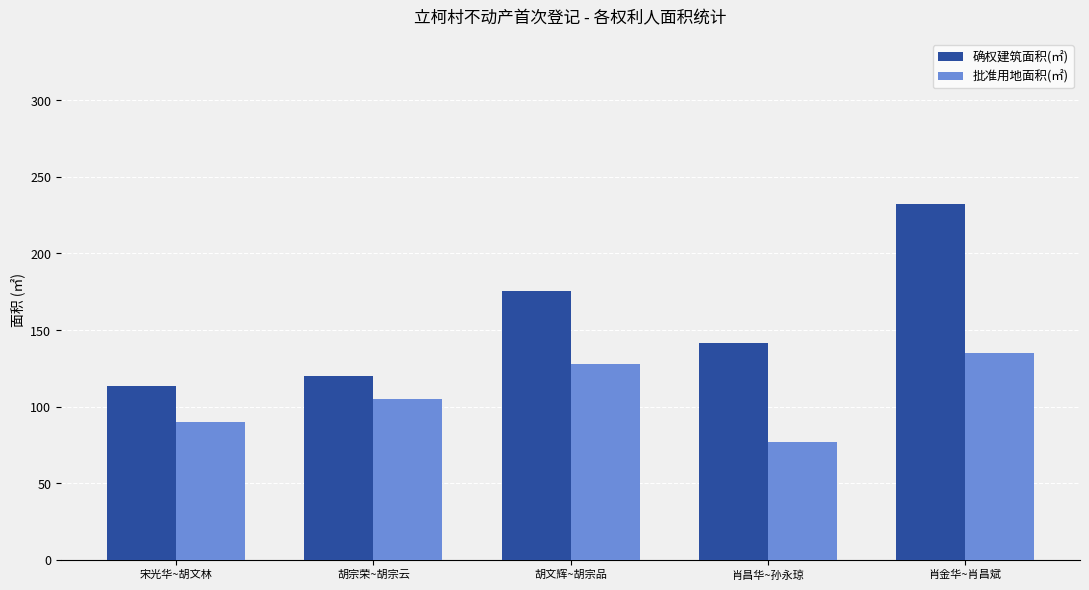

At how many categories does at least one series exceed 78?

5